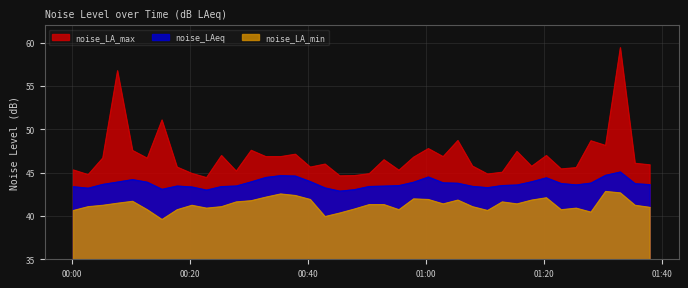

True or false: noise_LA_max and noise_LA_min intersect in this chart.

False